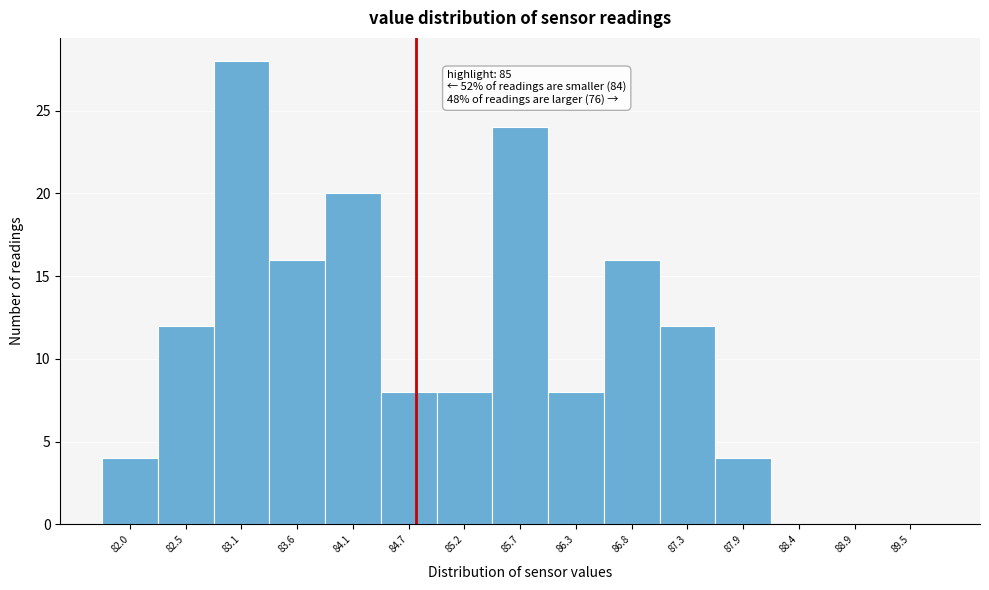

Reading left to right, list all the values displayed in this chart.

82.0=4	82.5=12	83.1=28	83.6=16	84.1=20	84.7=8	85.2=8	85.7=24	86.3=8	86.8=16	87.3=12	87.9=4	88.4=0	88.9=0	89.5=0